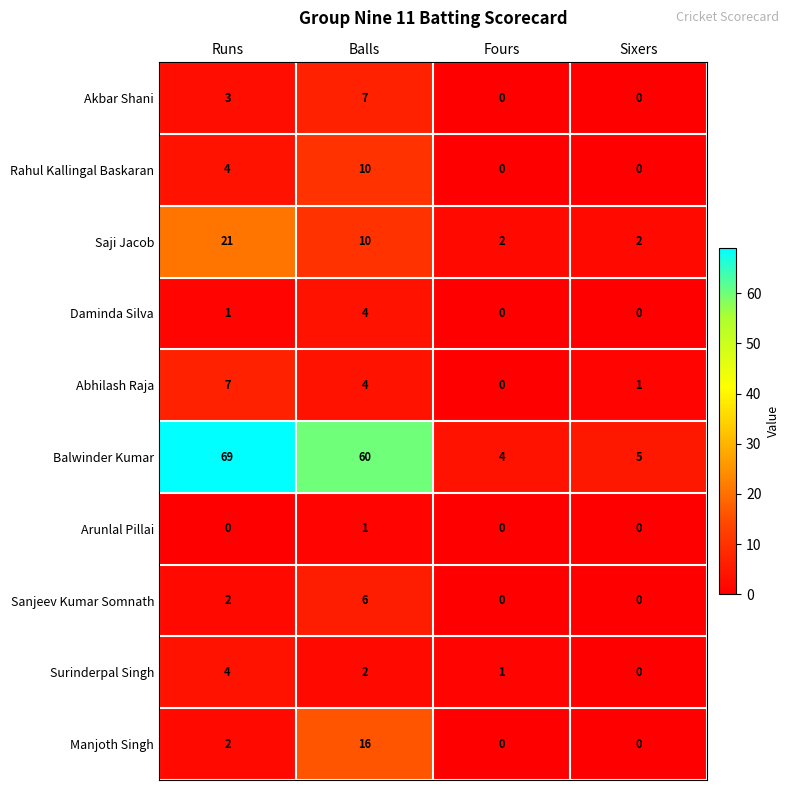

How many values in the Surinderpal Singh series are below 2?

2